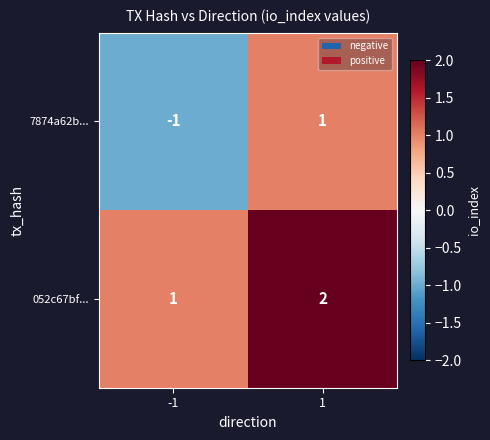

Reading left to right, transcribe all the data shown in this chart.

7874a62b...: -1	1
052c67bf...: 1	2